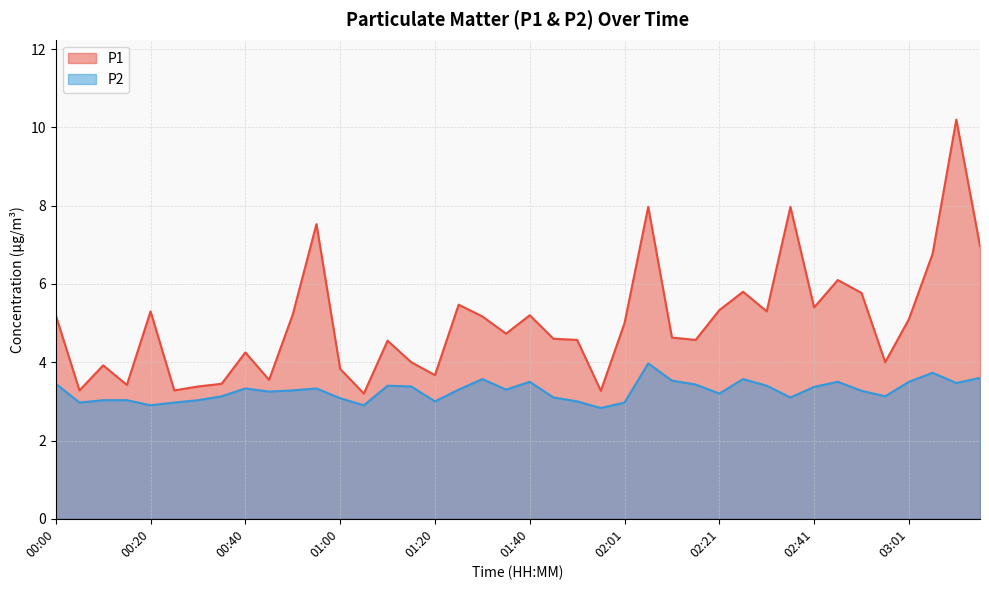

What is the sum of all P2 values?

130.8